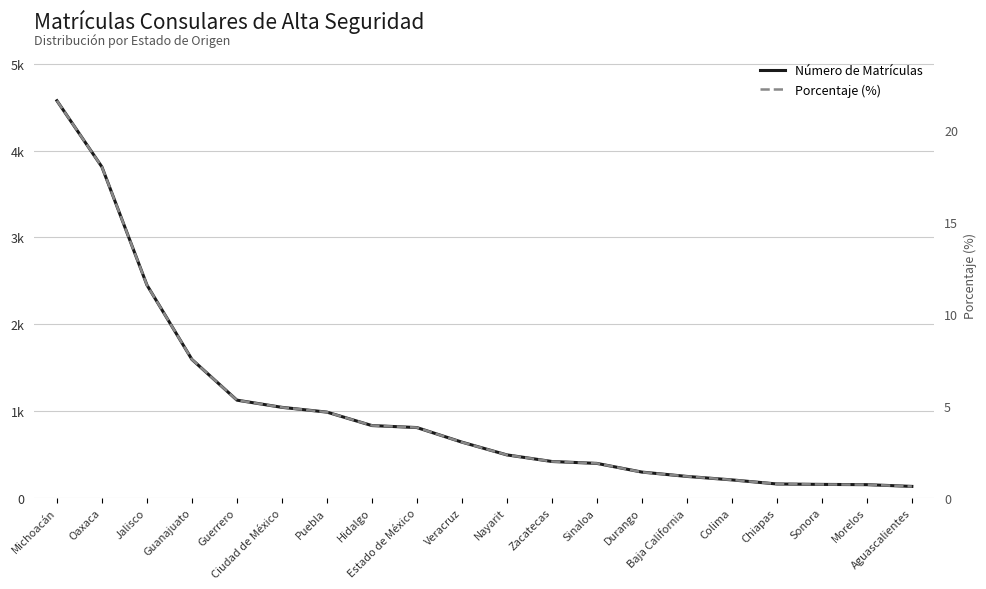

True or false: Porcentaje (%) and Número de Matrículas intersect in this chart.

False